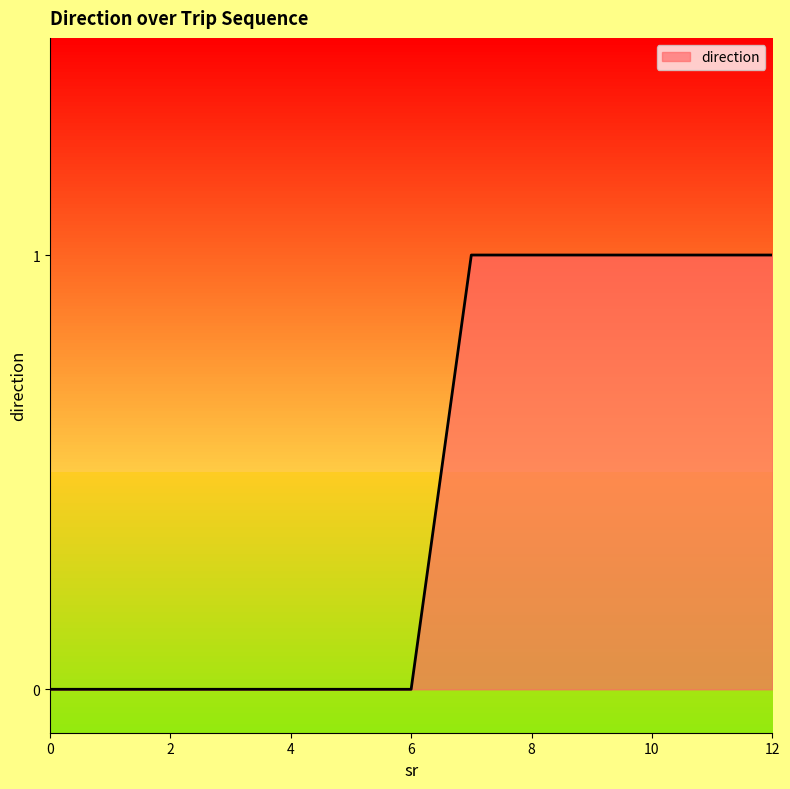

Reading left to right, transcribe all the data shown in this chart.

0	0	0	0	0	0	0	1	1	1	1	1	1